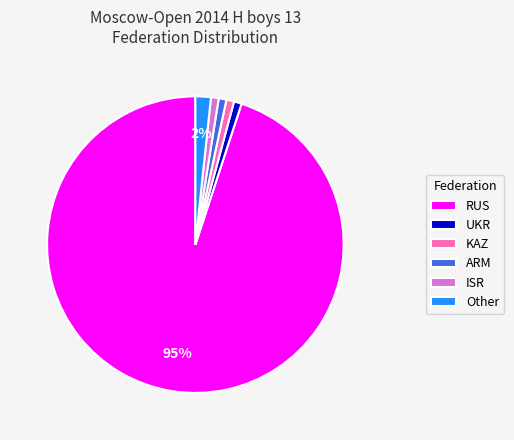

Between ARM and Other, which is larger?

Other